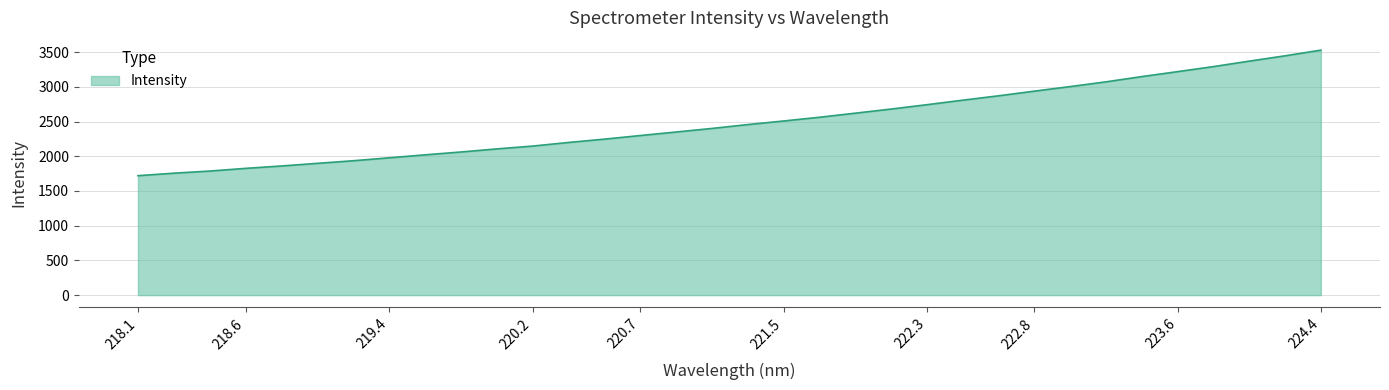

How many categories are shown in the chart?

34